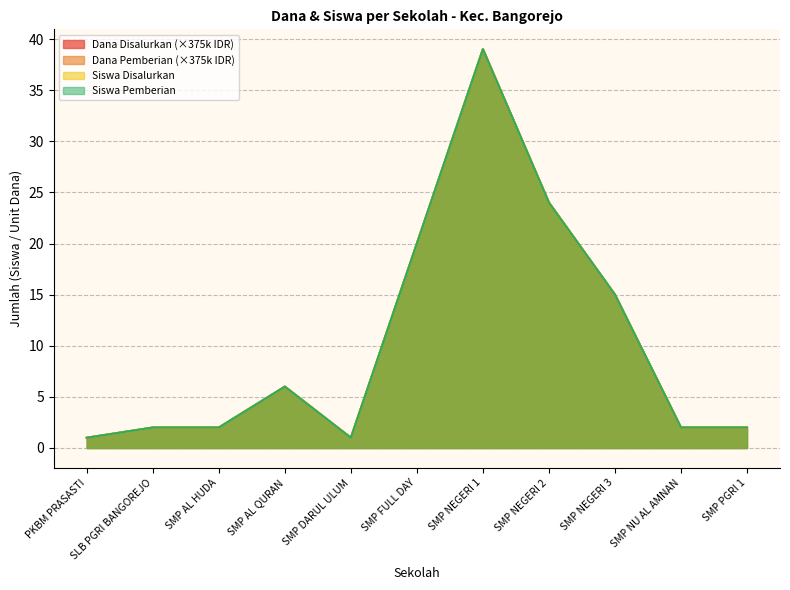

Between PKBM PRASASTI and SMP DARUL ULUM, which series saw the biggest shift?

Dana Disalurkan